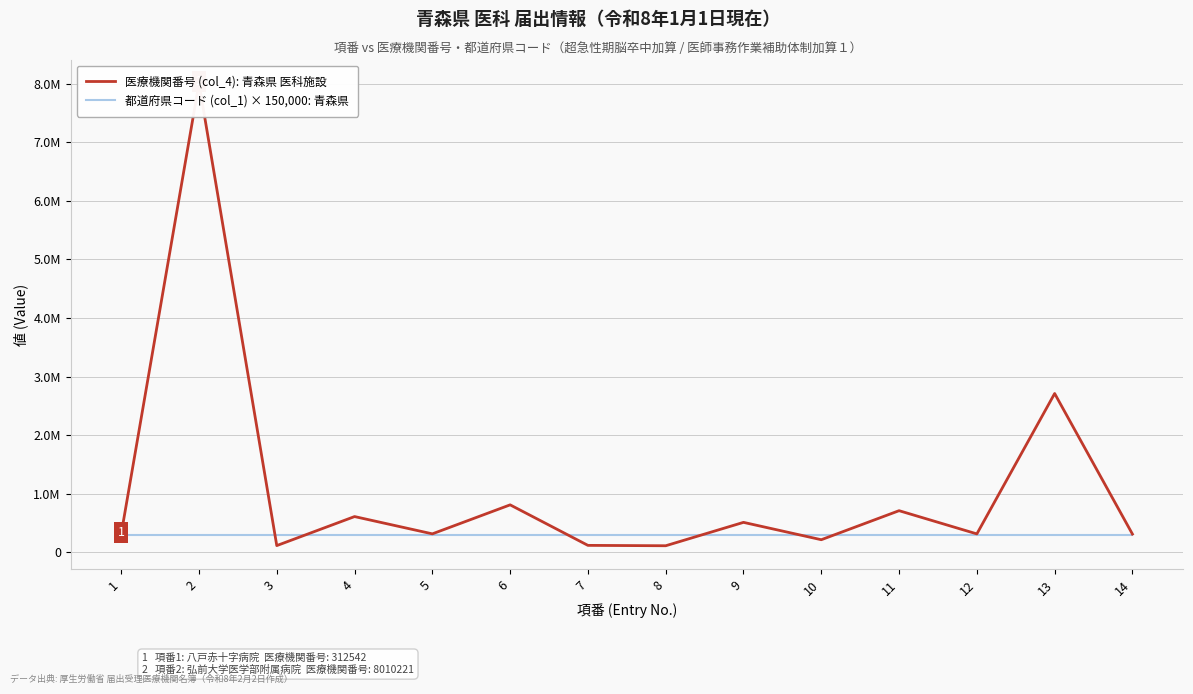

Where is the first local maximum for 医療機関番号 (col_4): 青森県 医科施設?

2